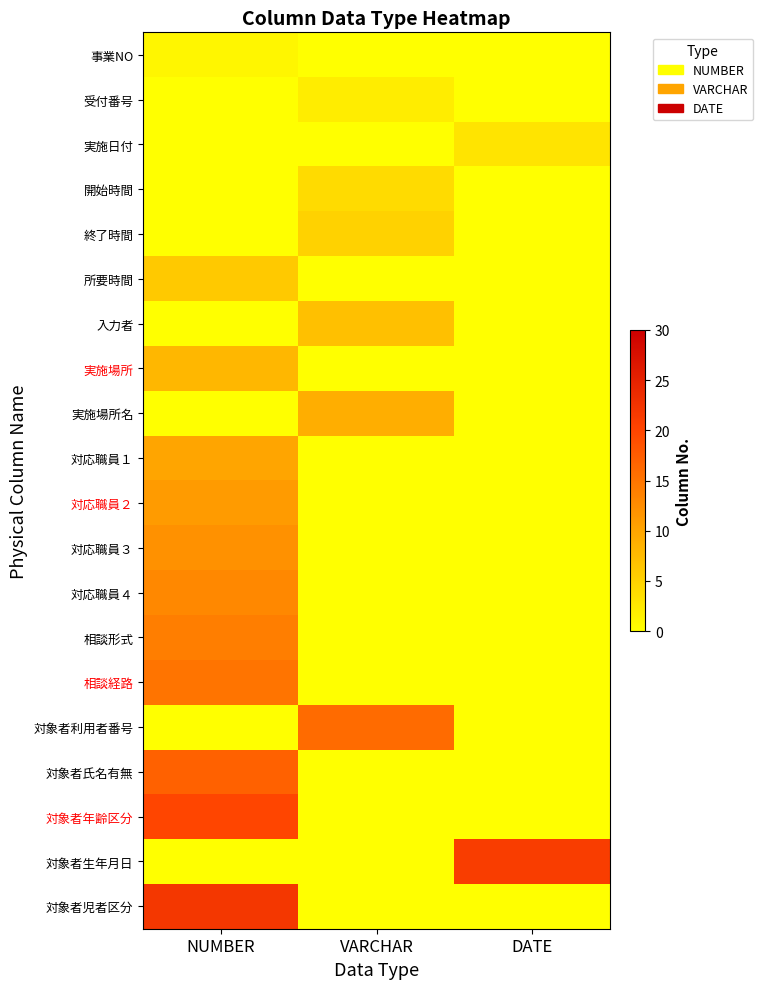

What is the total value across all series at VARCHAR?

43